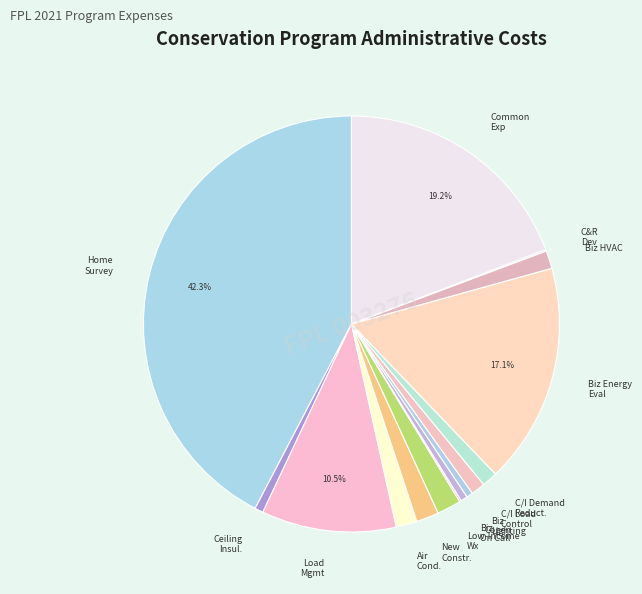

Approximately how many times larger is the value at Biz Lighting compared to Cogen?

0.9